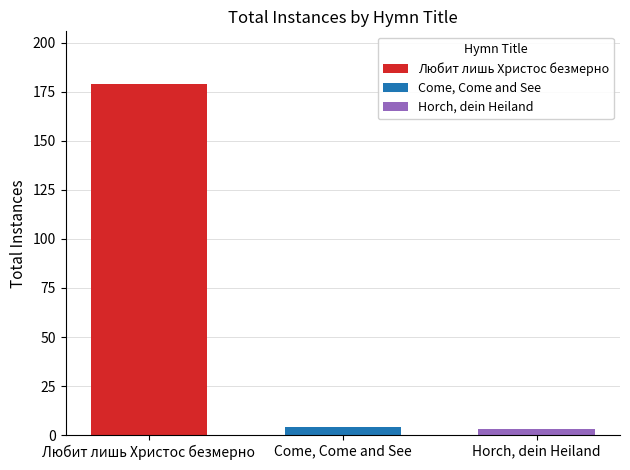

The Любит лишь Христос безмерно series shows 254 at Come, Come and See. True or false?

False